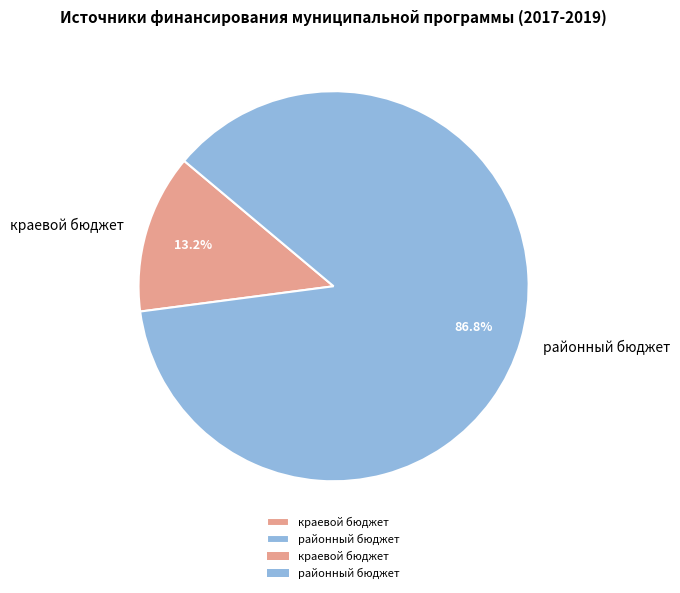

Rank the categories by value from lowest to highest.

краевой бюджет, районный бюджет